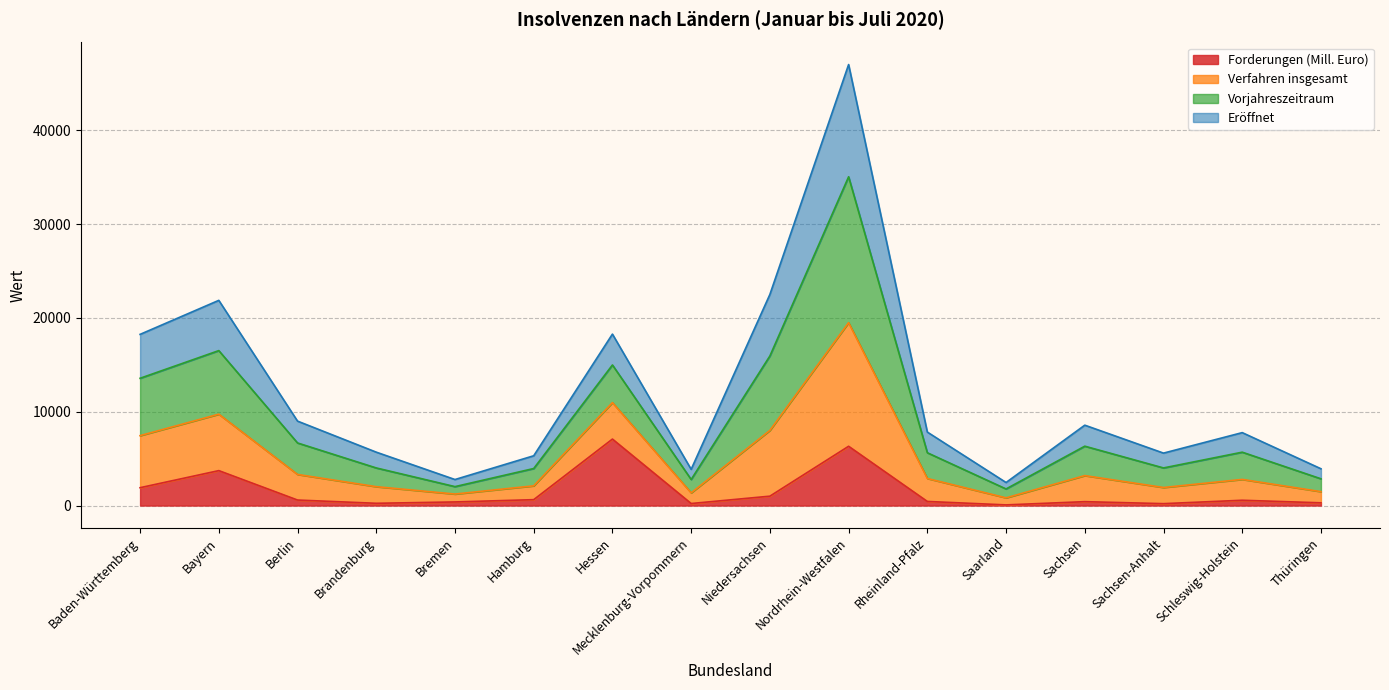

True or false: Verfahren insgesamt and Vorjahreszeitraum cross at least once.

False